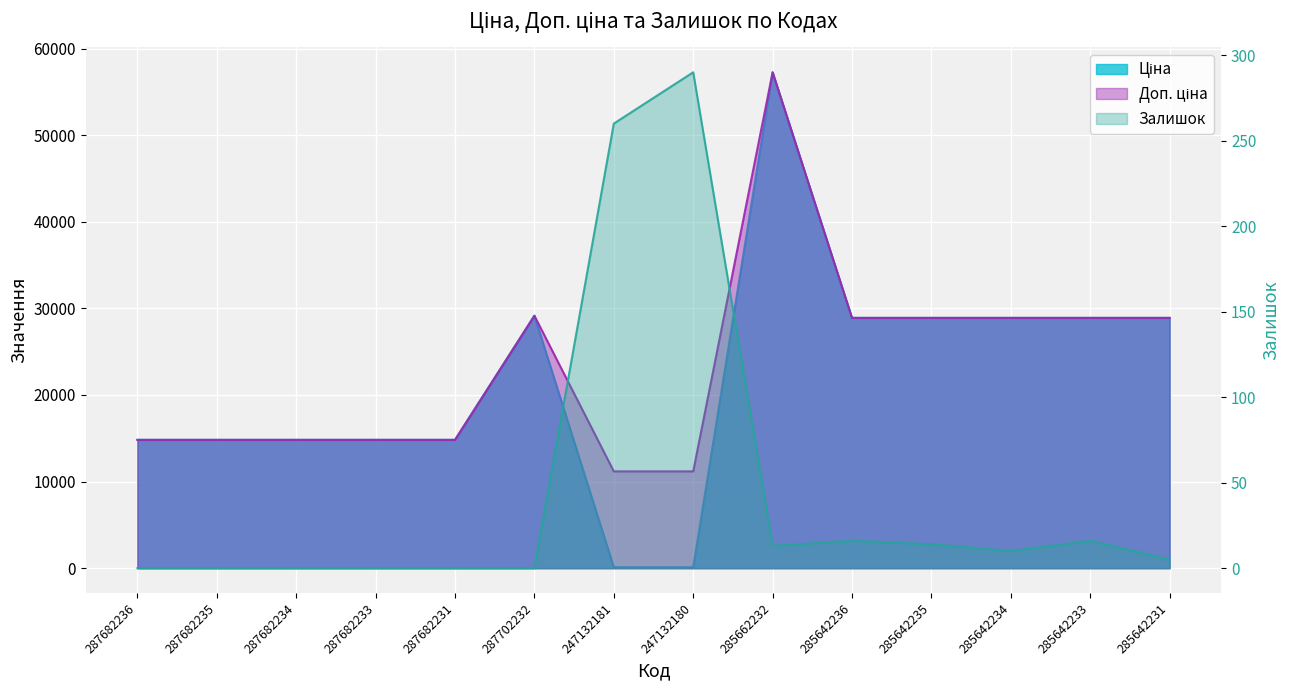

True or false: Залишок and Доп. ціна intersect in this chart.

False